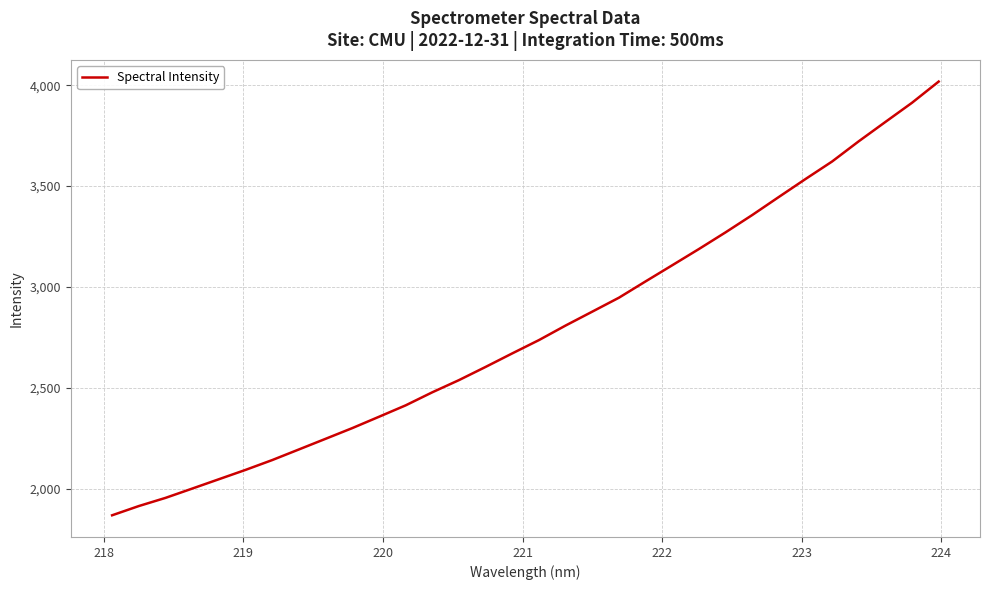

What is the difference between the maximum and minimum values?

2150.5